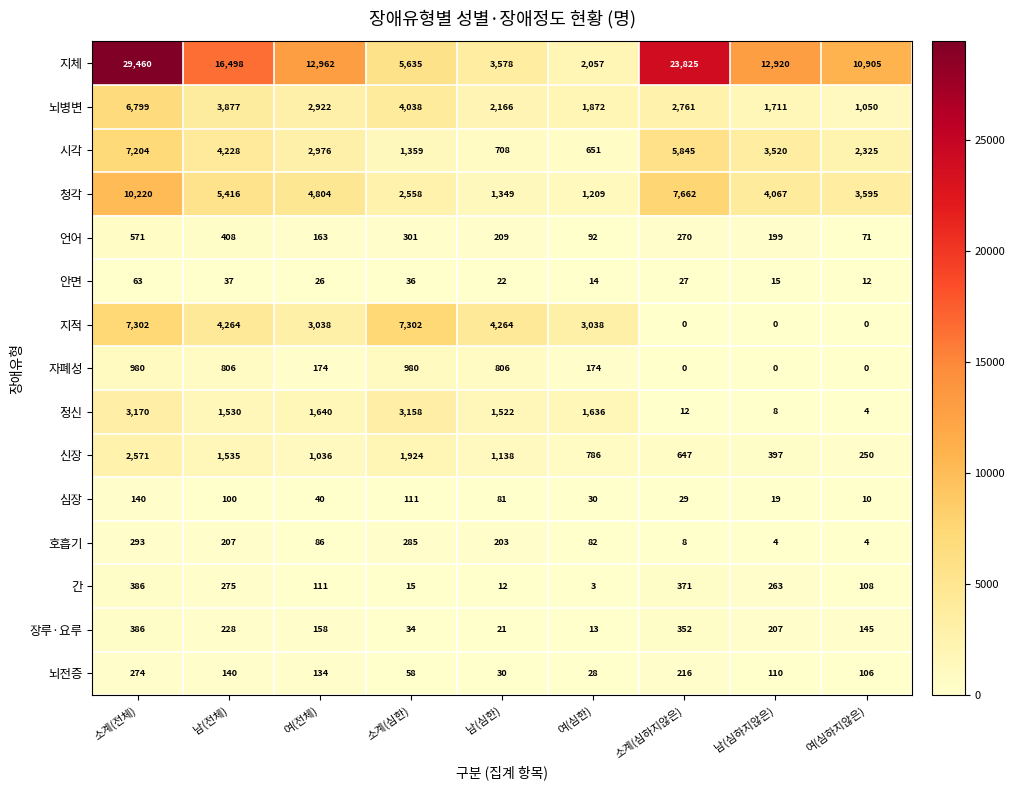

Is it true that 지체 equals 12962 at 여(전체)?

True